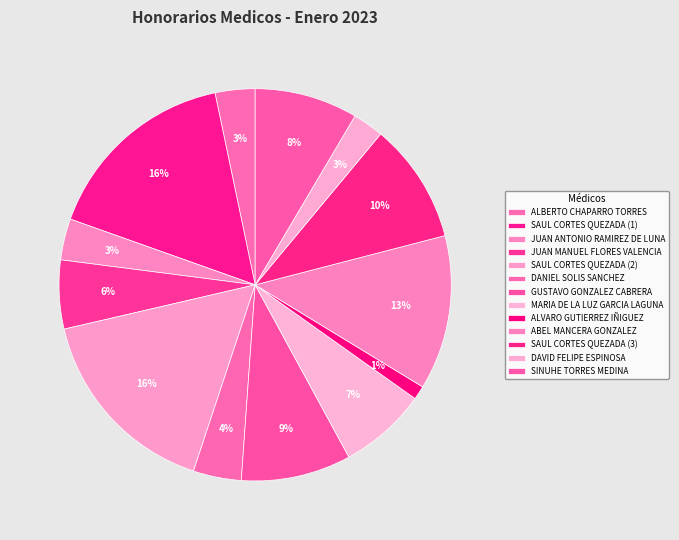

How many slices are in this pie chart?

13